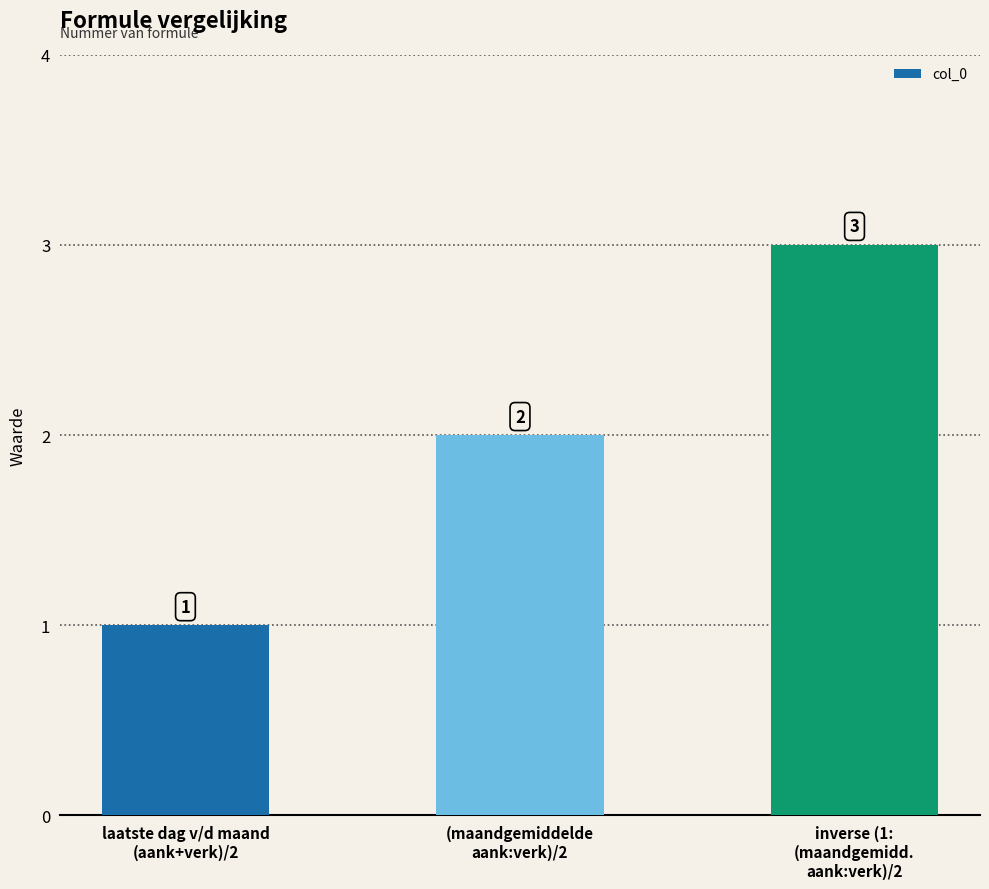

What is the label of the 1st bar from the left?

laatste dag v/d maand
(aank+verk)/2